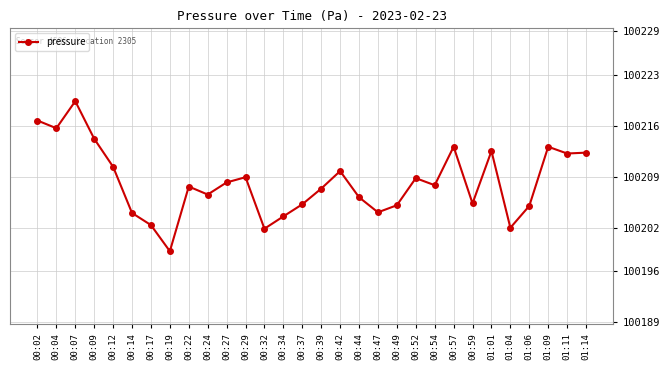

Is it true that the value at 00:24 is 166102.3?

False